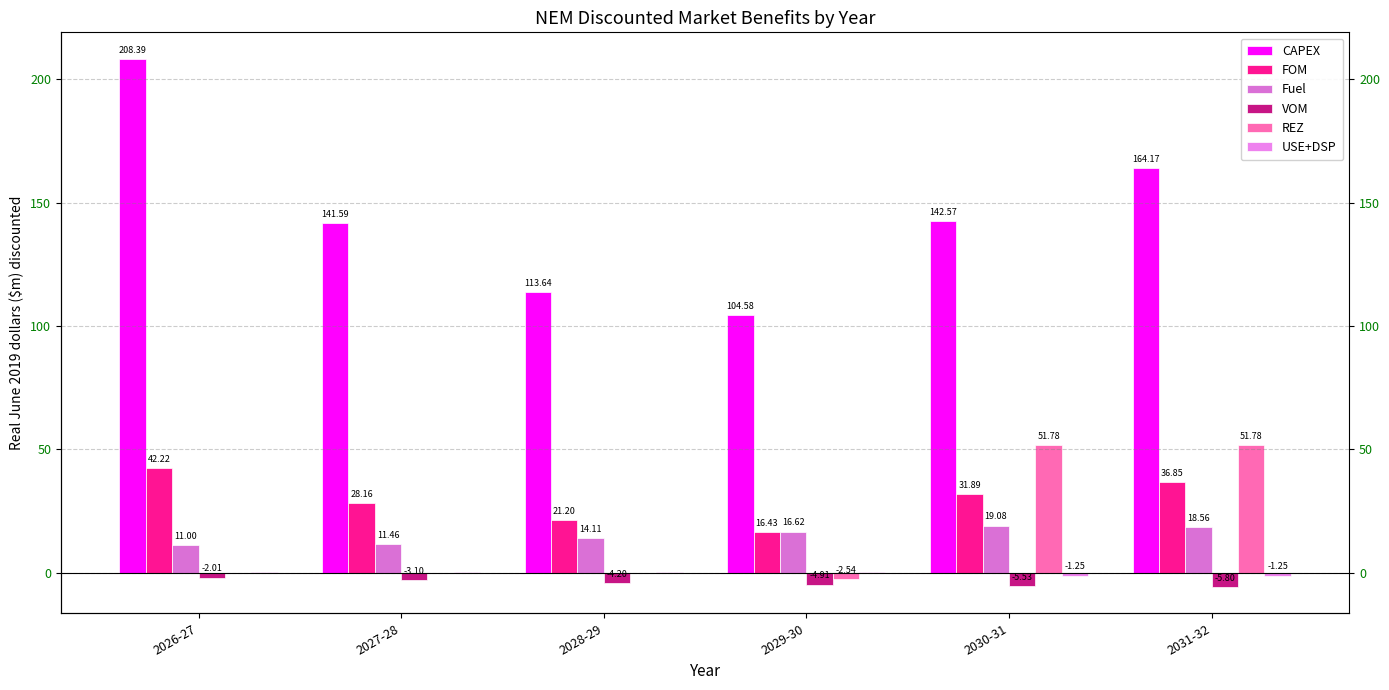

Reading left to right, extract all data points from this chart.

CAPEX: 2026-27=208.4	2027-28=141.6	2028-29=113.6	2029-30=104.6	2030-31=142.6	2031-32=164.2
FOM: 2026-27=42.2	2027-28=28.2	2028-29=21.2	2029-30=16.4	2030-31=31.9	2031-32=36.9
Fuel: 2026-27=11.0	2027-28=11.5	2028-29=14.1	2029-30=16.6	2030-31=19.1	2031-32=18.6
VOM: 2026-27=-2.0	2027-28=-3.1	2028-29=-4.2	2029-30=-4.9	2030-31=-5.5	2031-32=-5.8
REZ: 2026-27=-0.0	2027-28=-0.0	2028-29=-0.0	2029-30=-2.5	2030-31=51.8	2031-32=51.8
USE+DSP: 2026-27=0.1	2027-28=0.1	2028-29=0.1	2029-30=0.1	2030-31=-1.3	2031-32=-1.3